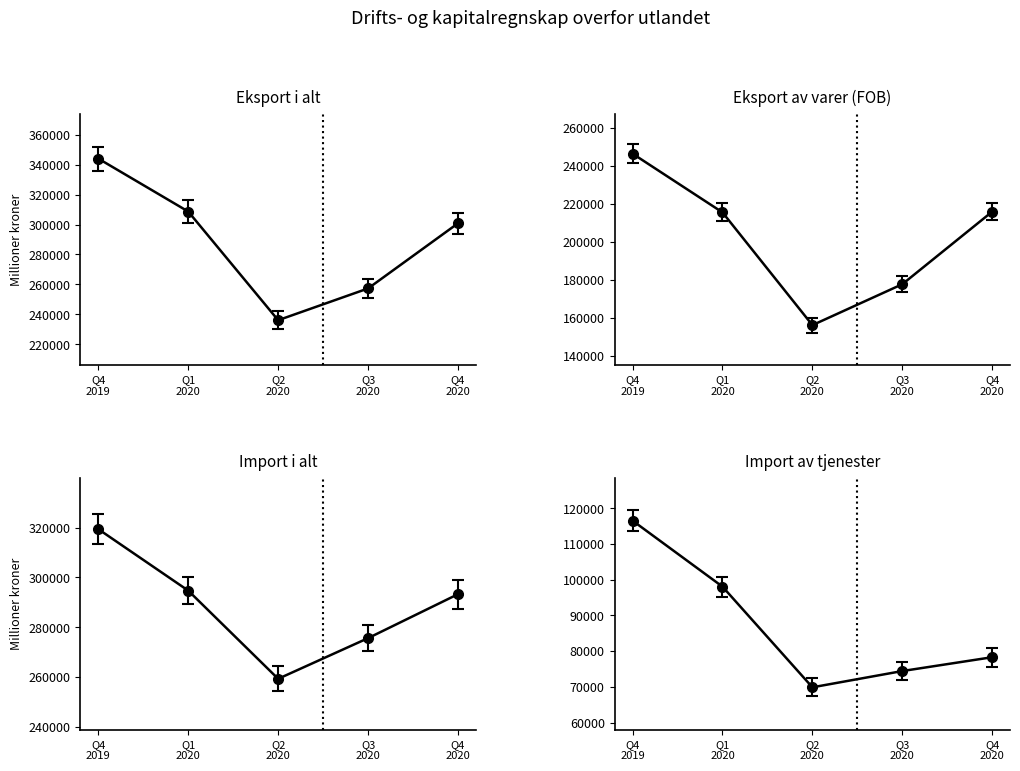

What is the minimum value for Eksport av varer (FOB)?

156274